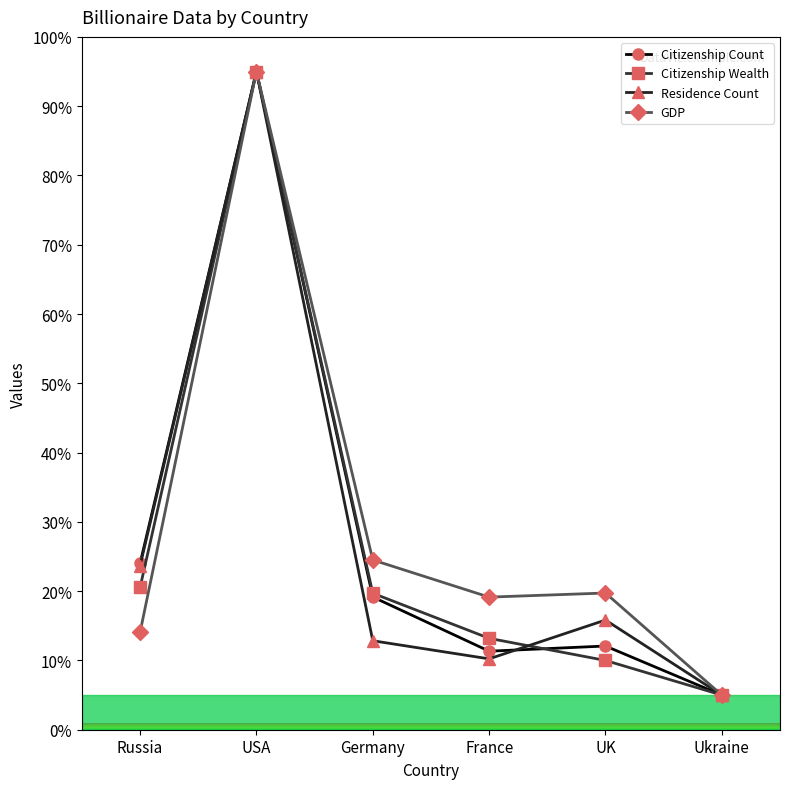

At which label does Citizenship Wealth first exceed 19?

Russia